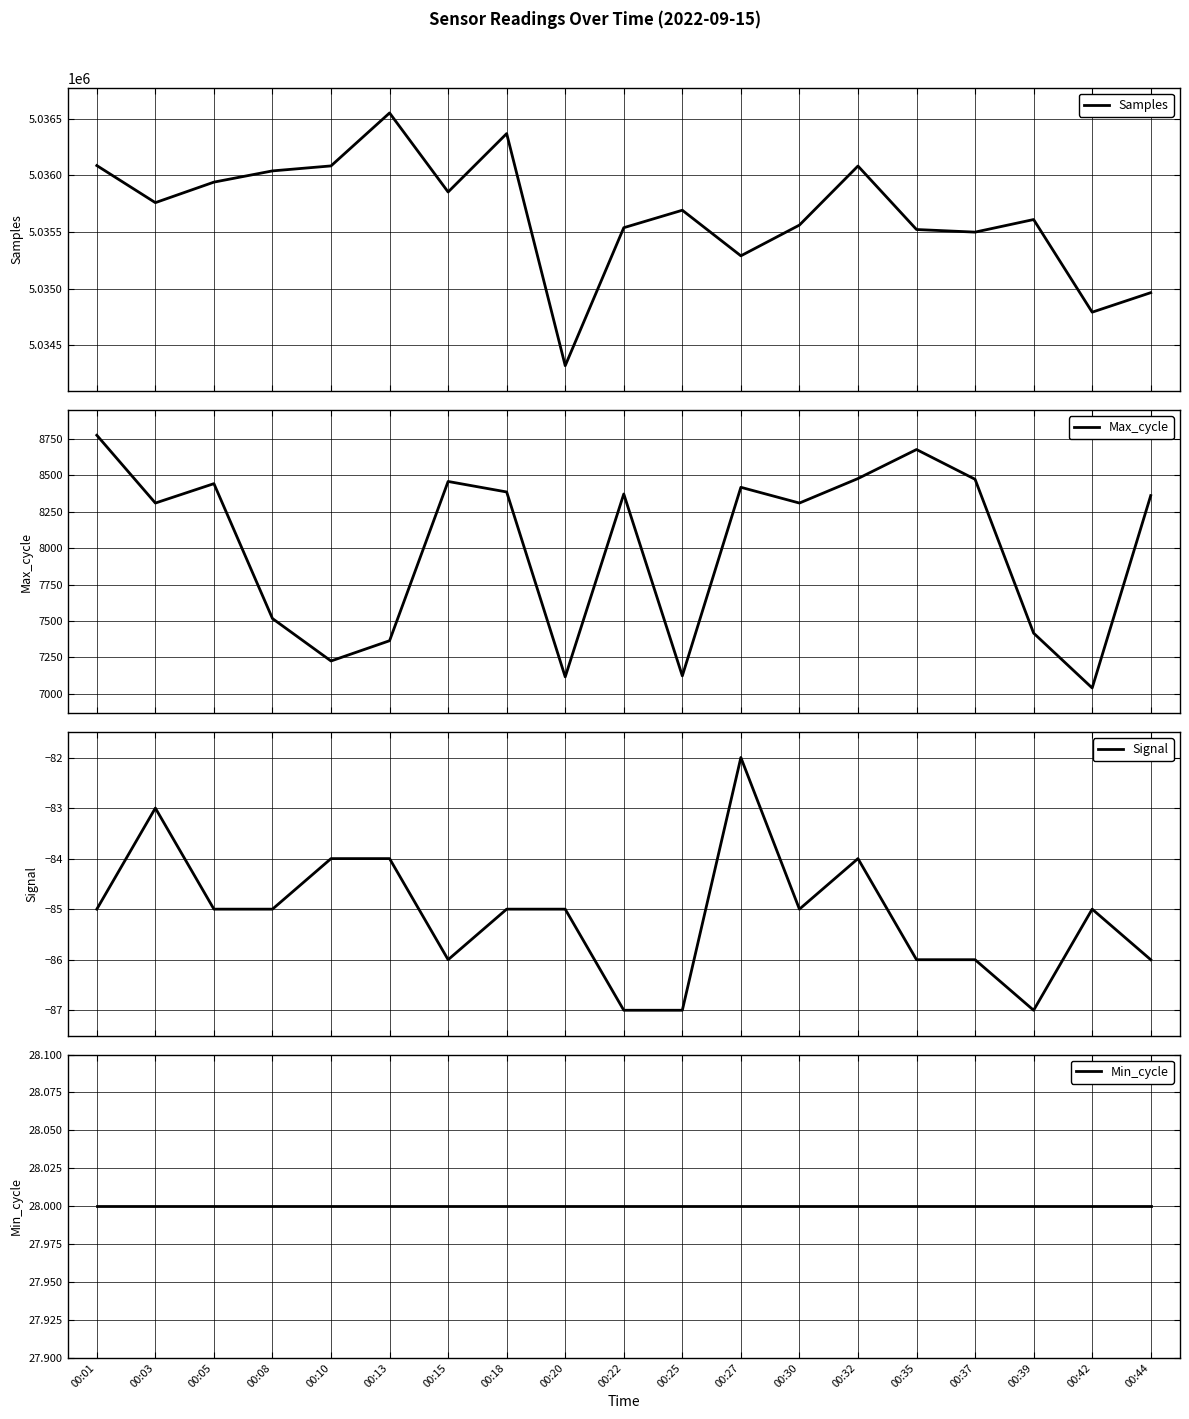

What is the value of the Samples point at the 3rd from the left?

5035939